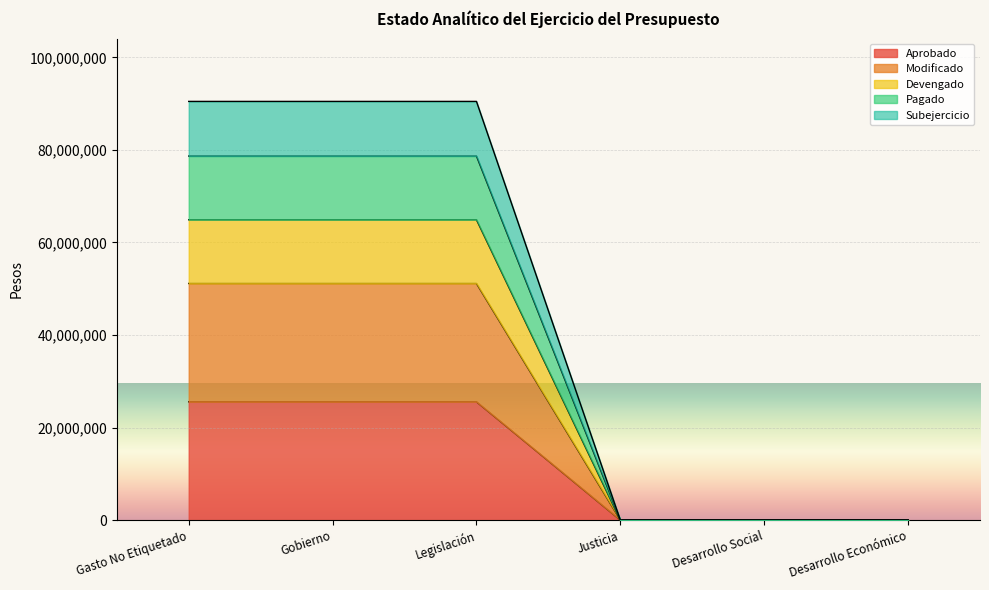

What is the label of the 2nd point from the left?

Gobierno